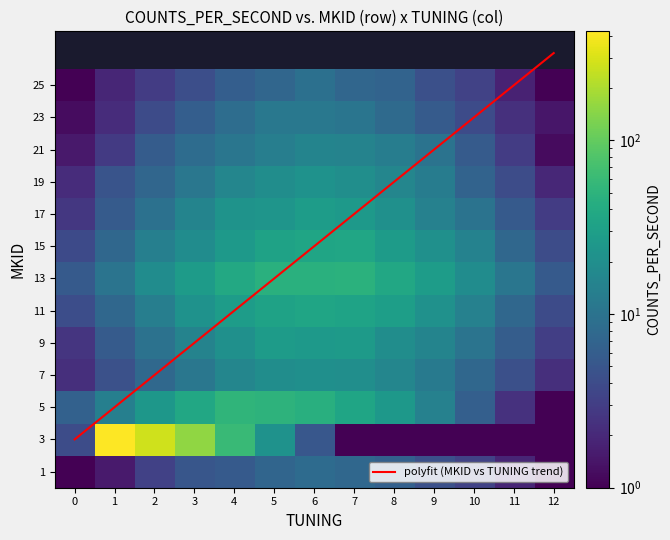

Rank the series at 9 from highest to lowest value.

13, 11, 15, 9, 17, 5, 19, 7, 21, polyfit (MKID vs TUNING trend), 23, 1, 25, 3